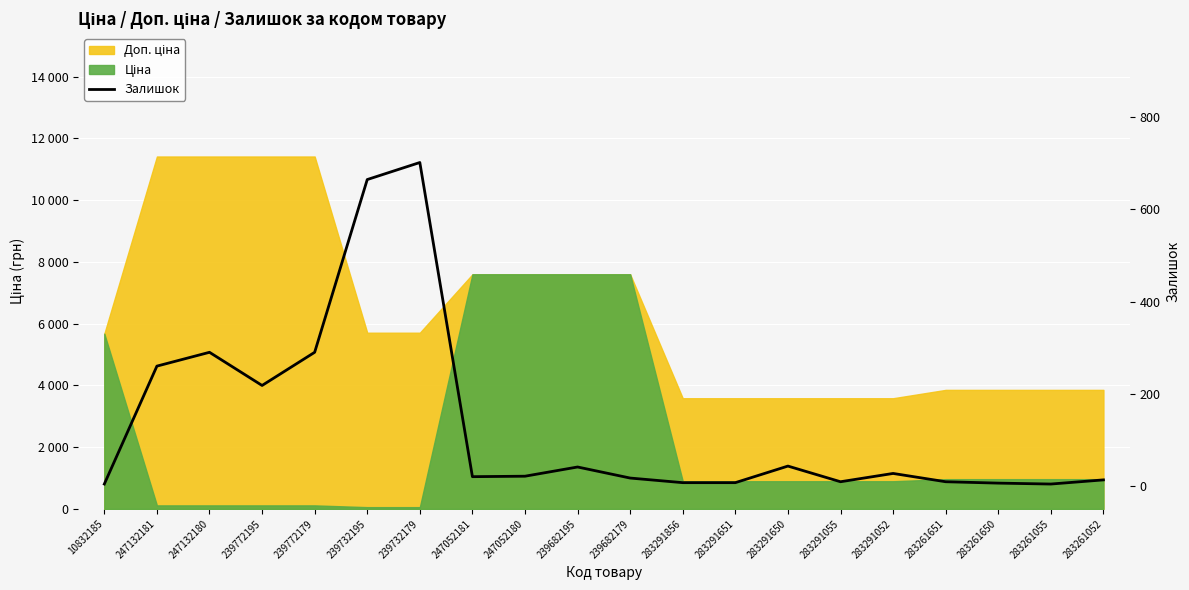

The value at 239732179 is 973. True or false?

False